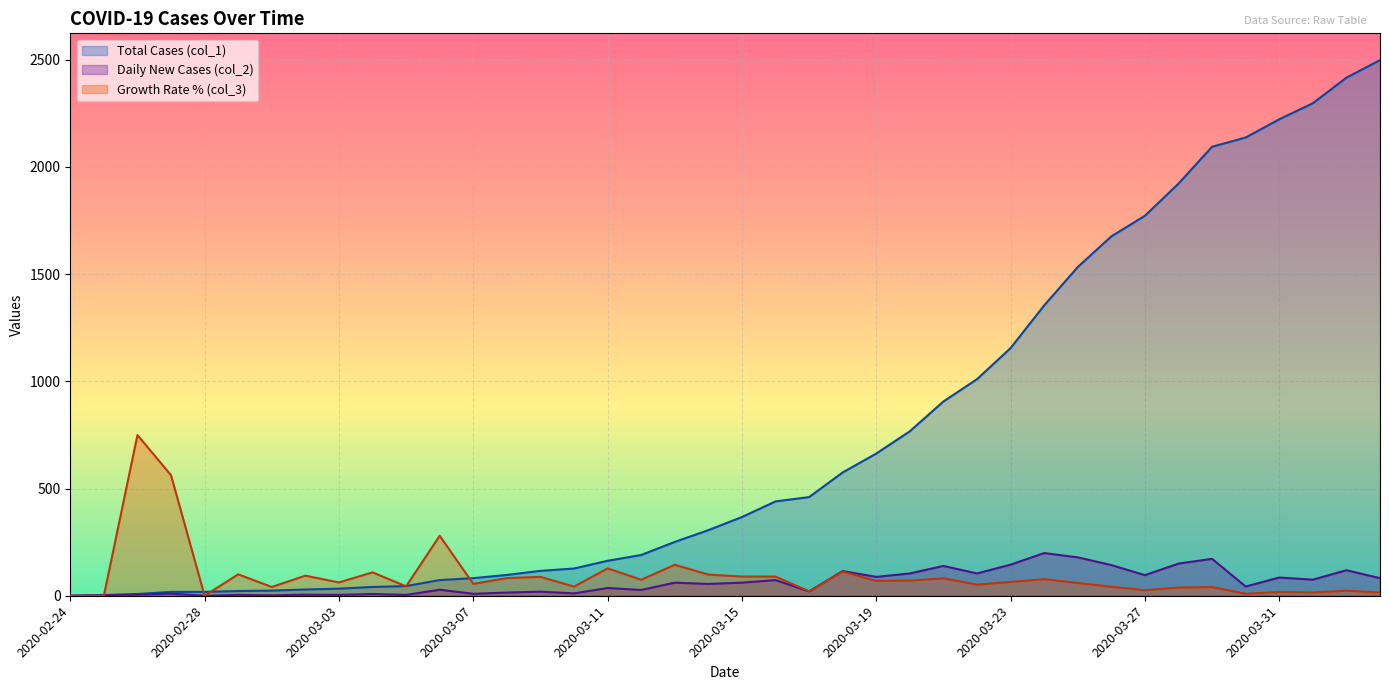

Which series has the widest spread of values?

Total Cases (col_1)